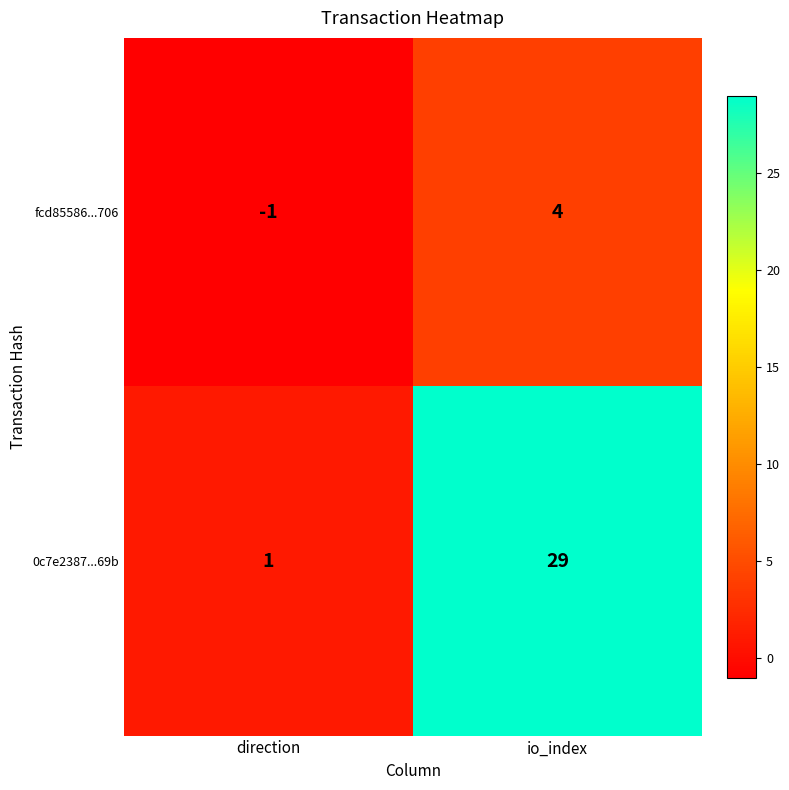

What is the average value of the 0c7e2387...69b series?

15